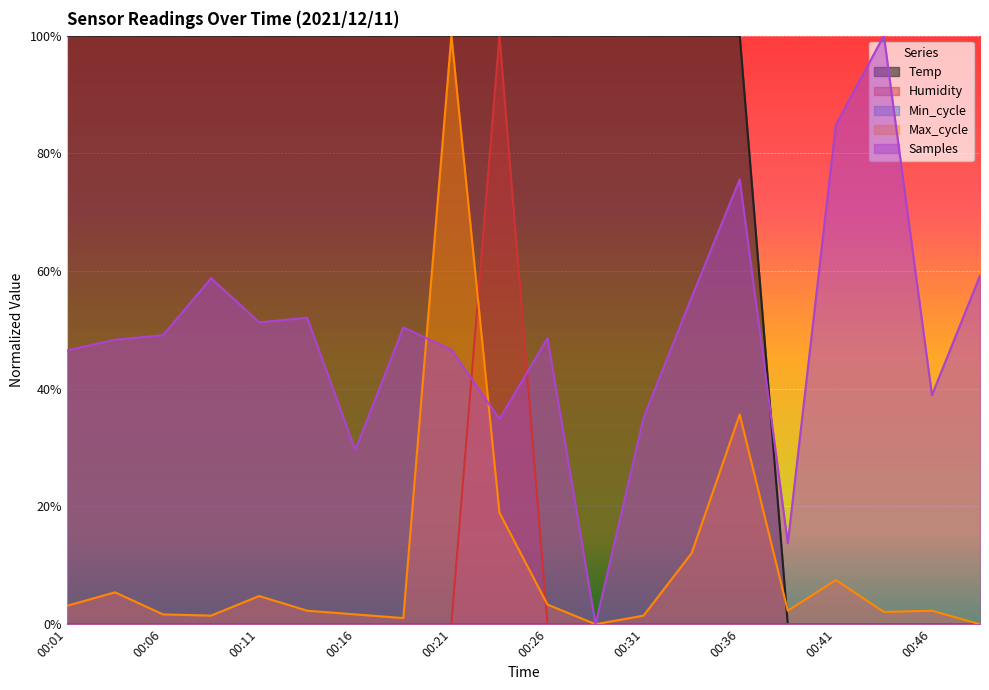

True or false: Temp and Humidity cross at least once.

False